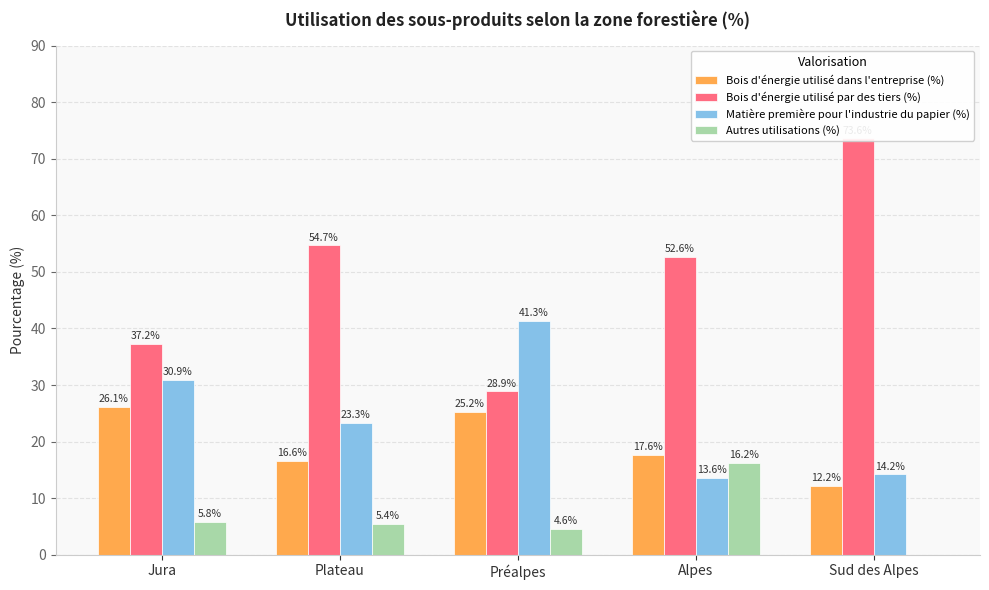

What is the value of the Matière première pour l'industrie du papier (%) bar at the 3rd from the left?

41.3